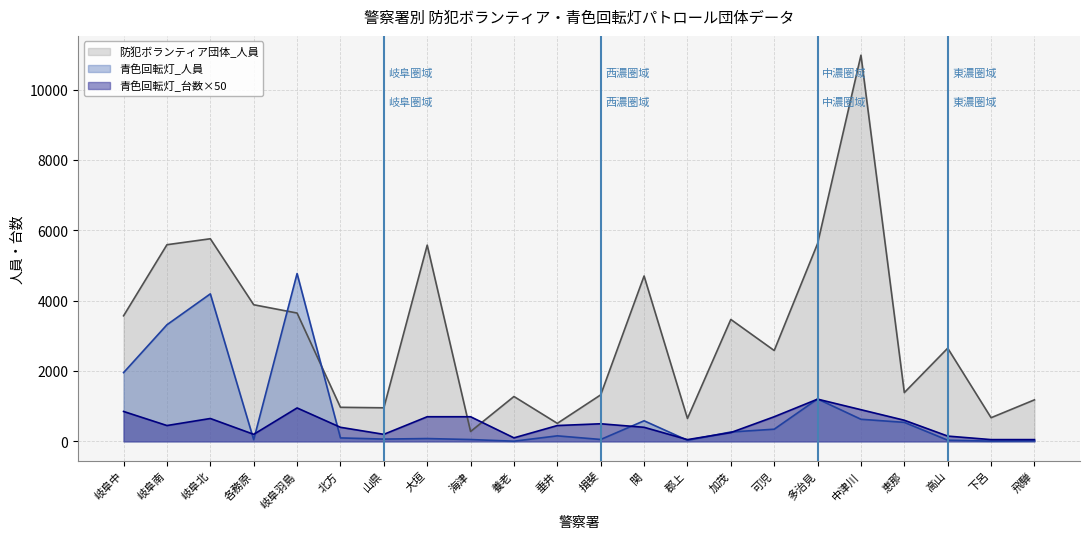

Which series ends up on top after the final intersection of 青色回転灯_人員 and 青色回転灯_台数?

青色回転灯_台数